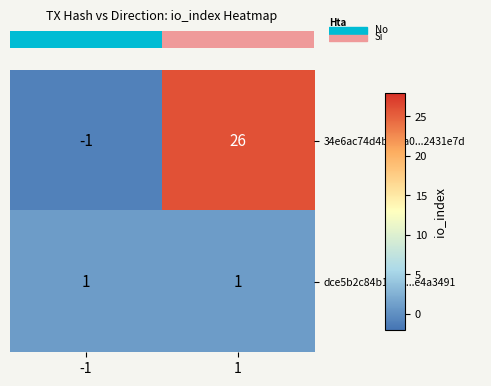

Rank the series by their maximum value, from highest to lowest.

34e6ac74d4bfd1a0...2431e7d, dce5b2c84b18d9...e4a3491